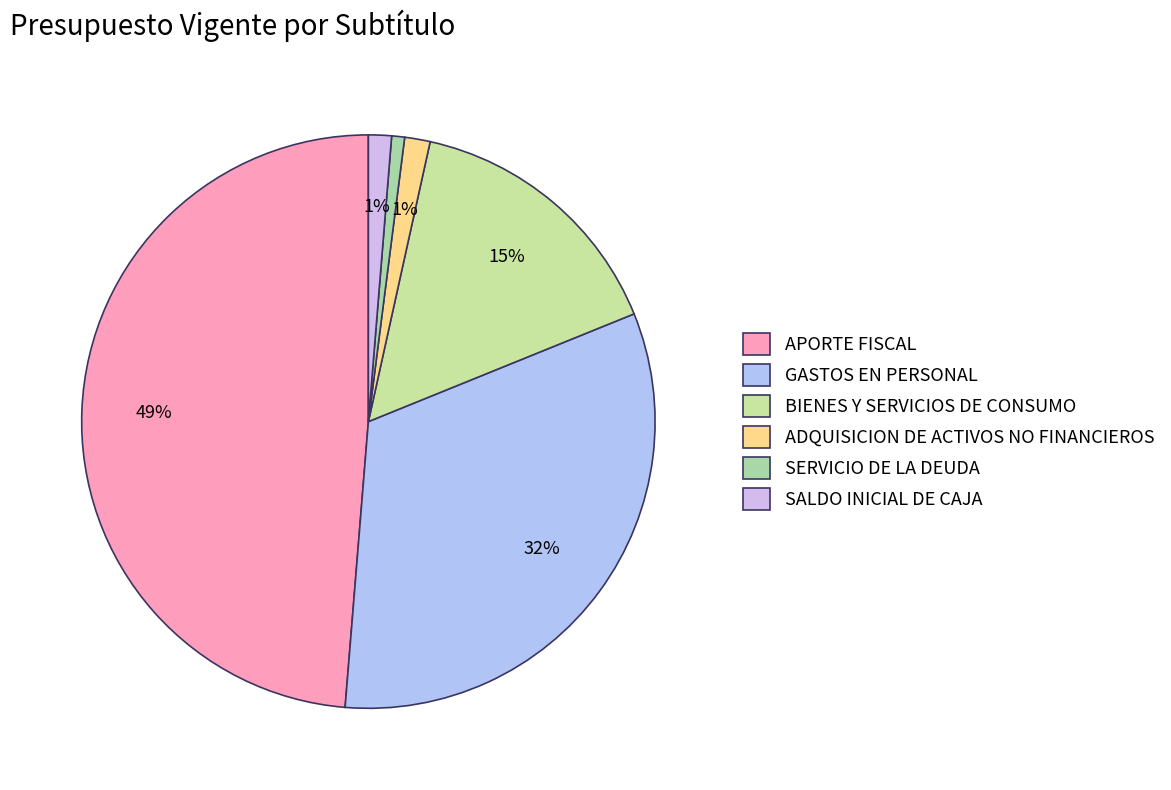

To the nearest percent, what is the average slice percentage?

17%